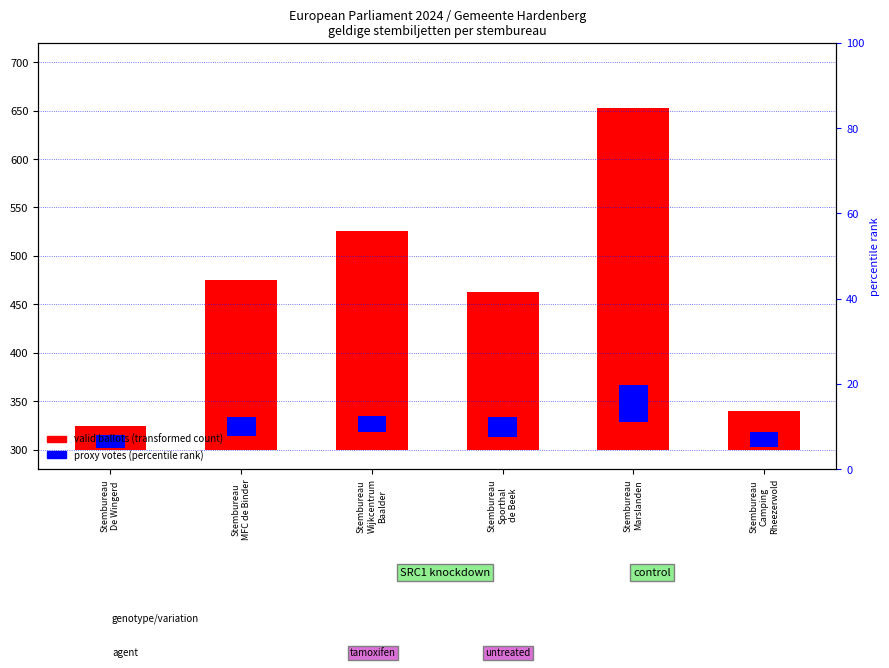

Rank the series by their maximum value, from lowest to highest.

proxy votes (percentile rank), valid ballots (transformed count)